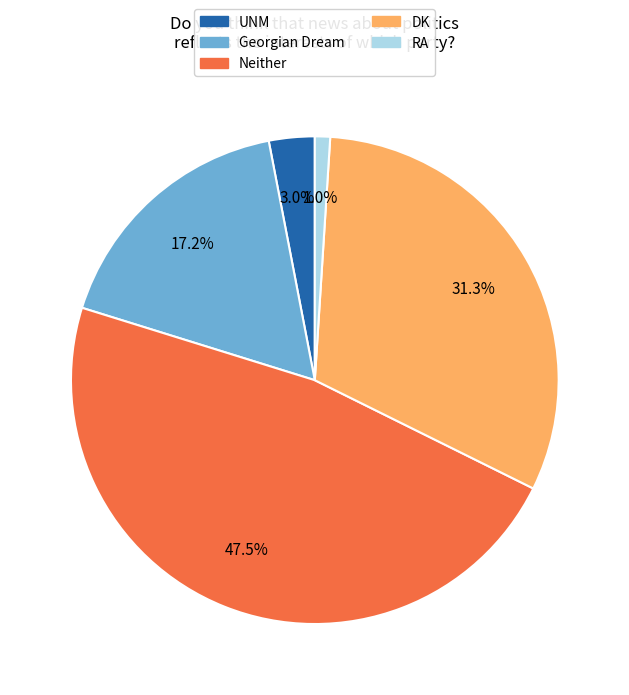

What percentage do UNM and Neither together represent?

50.5%